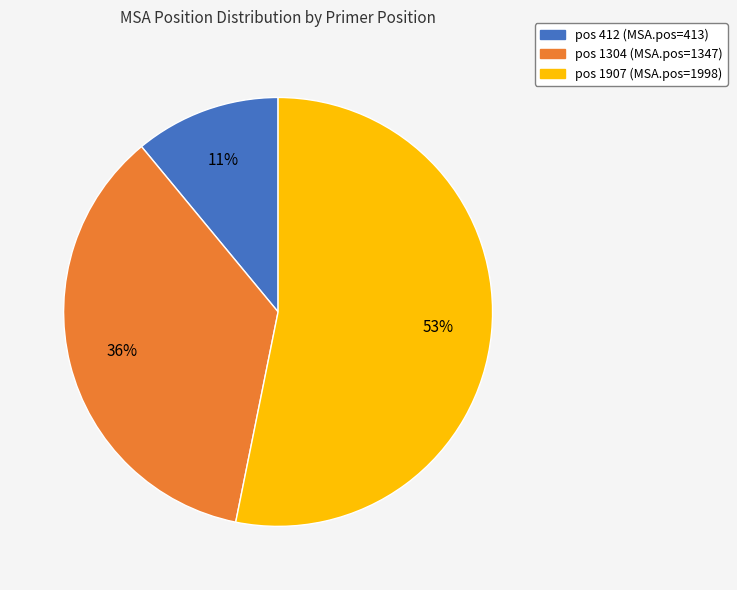

To the nearest percent, what is the average slice percentage?

33%